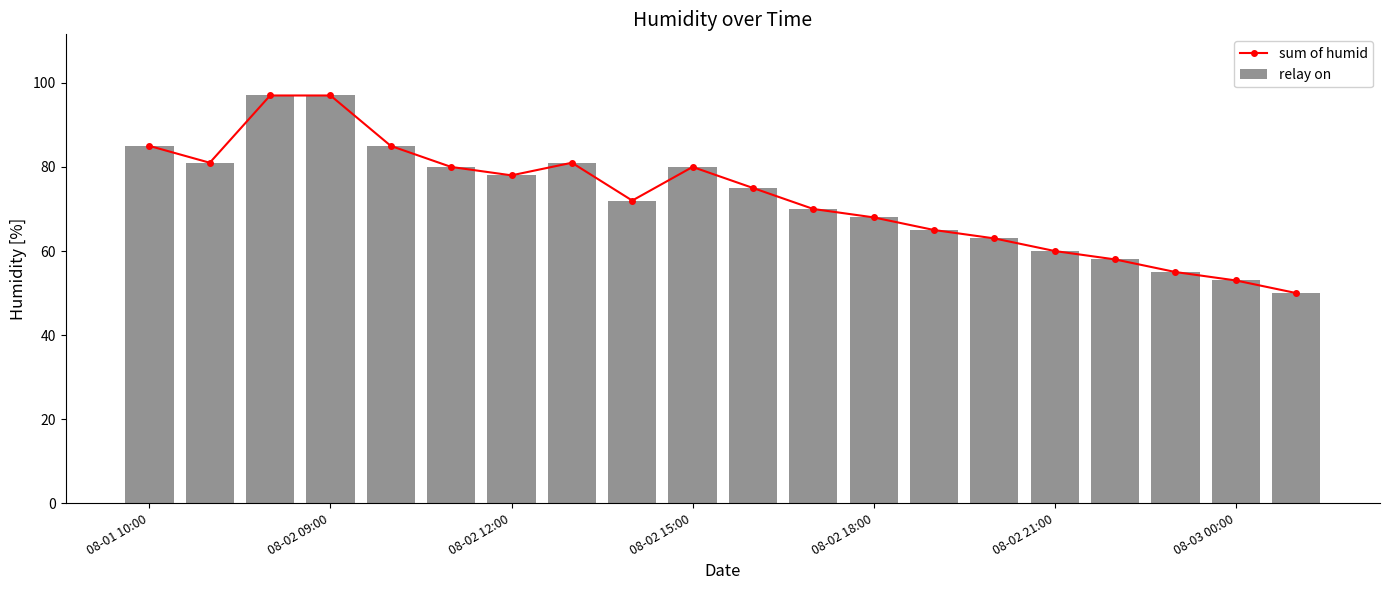

What is the maximum value for sum of humid?

97